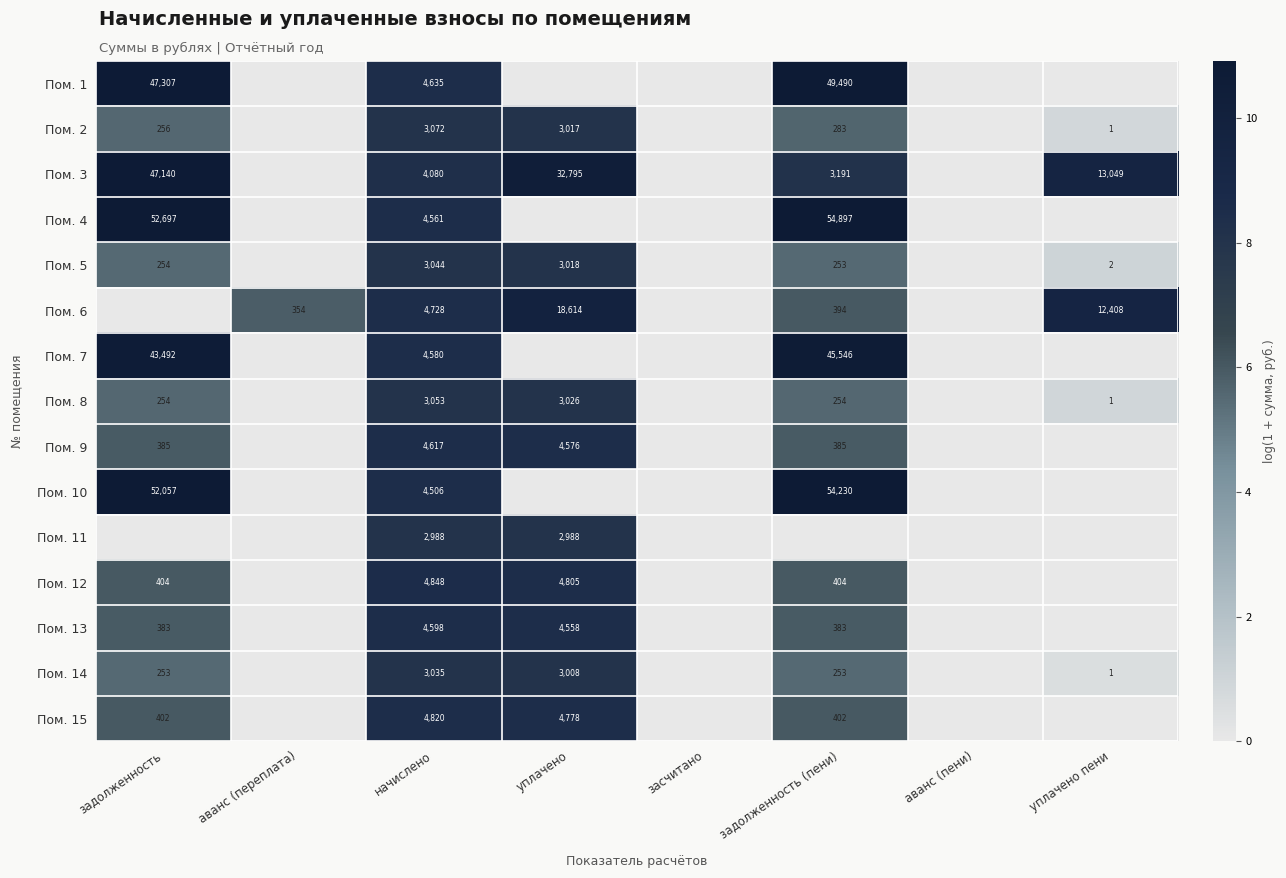

Between задолженность (пени) and аванс (пени), which is larger?

задолженность (пени)